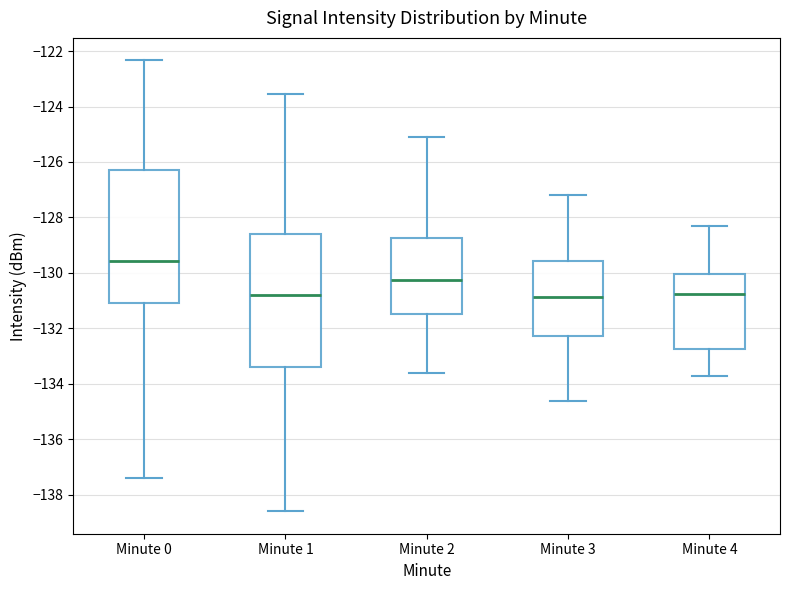

Reading left to right, read every box against the y-axis: the position of its median line, the range the box covers, and the ends of its whiskers. The values are not printed on the chart, so give them approximately, as read against the axis.

Minute 0: median -129.6, box -131.0 to -126.4, whiskers -137.4 to -122.4
Minute 1: median -130.8, box -133.4 to -128.6, whiskers -138.6 to -123.6
Minute 2: median -130.2, box -131.4 to -128.8, whiskers -133.6 to -125.0
Minute 3: median -130.8, box -132.2 to -129.6, whiskers -134.6 to -127.2
Minute 4: median -130.8, box -132.8 to -130.0, whiskers -133.6 to -128.2